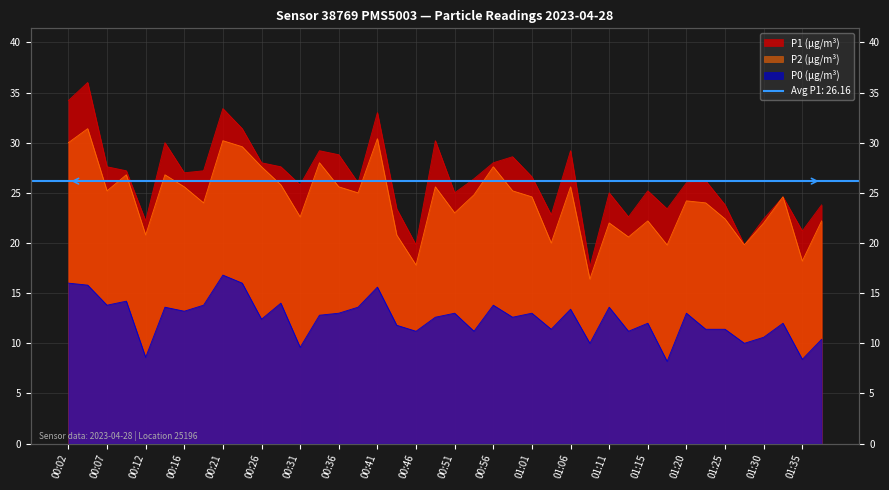

What is the average value of the P0 series?

12.5